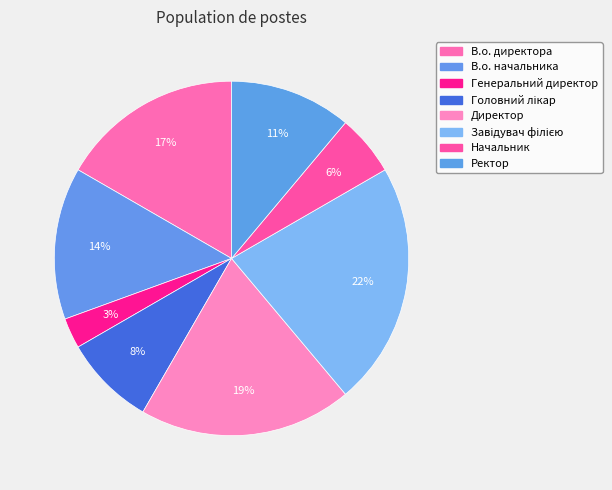

How many segments does this pie chart have?

8